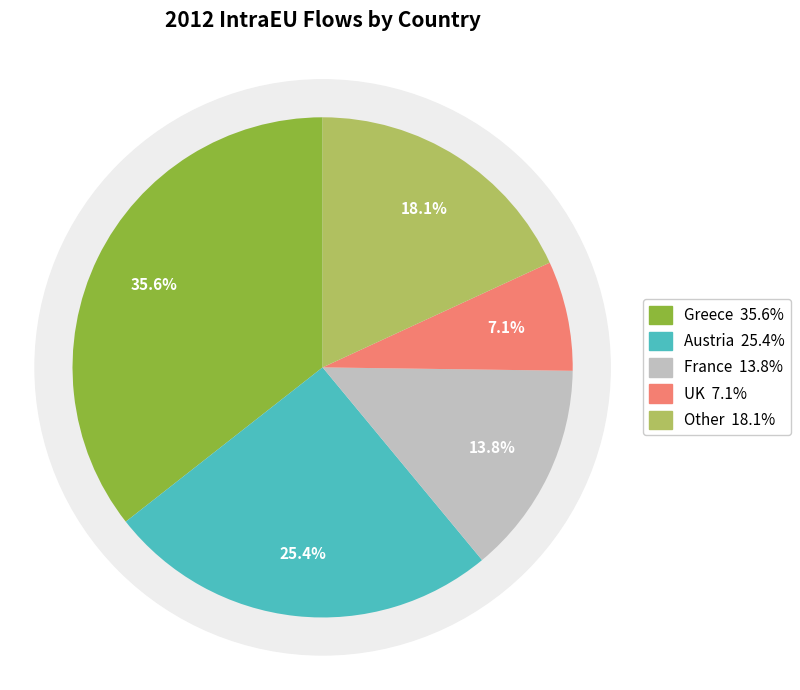

Is the sum of Other and Greece greater than half?

Yes